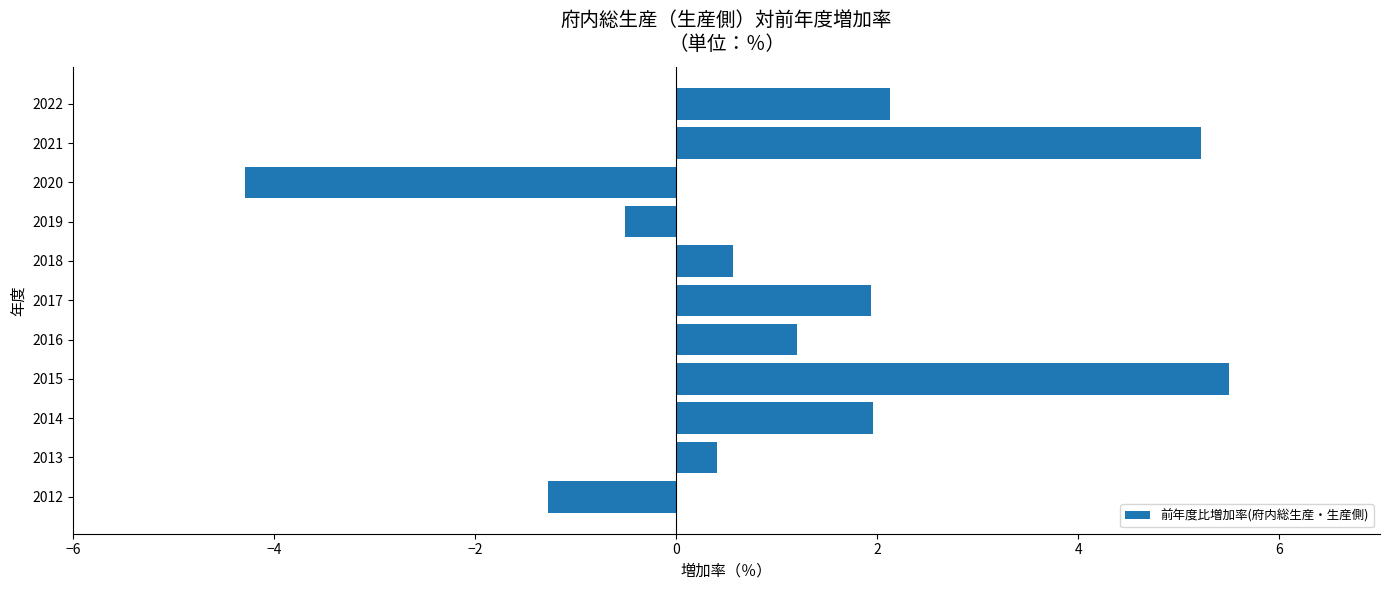

What value does the data have at 2021?

5.2